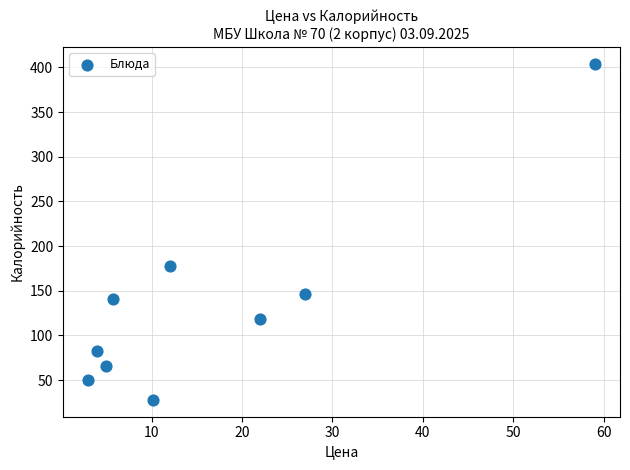

What Y value in the scatter plot is closest to 215?

177.8